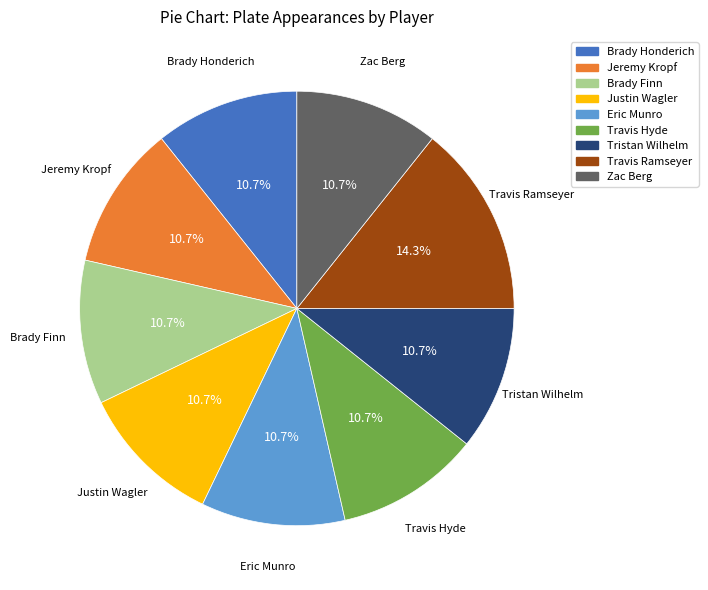

The Justin Wagler slice represents 11% of the pie. True or false?

True